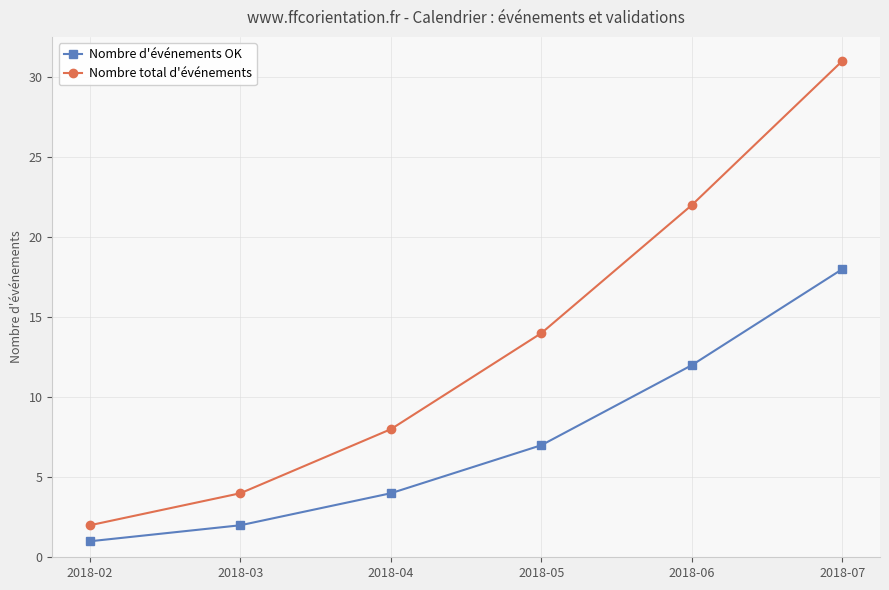

At 2018-03, list the series in order from largest to smallest.

Nombre total d'événements, Nombre d'événements OK